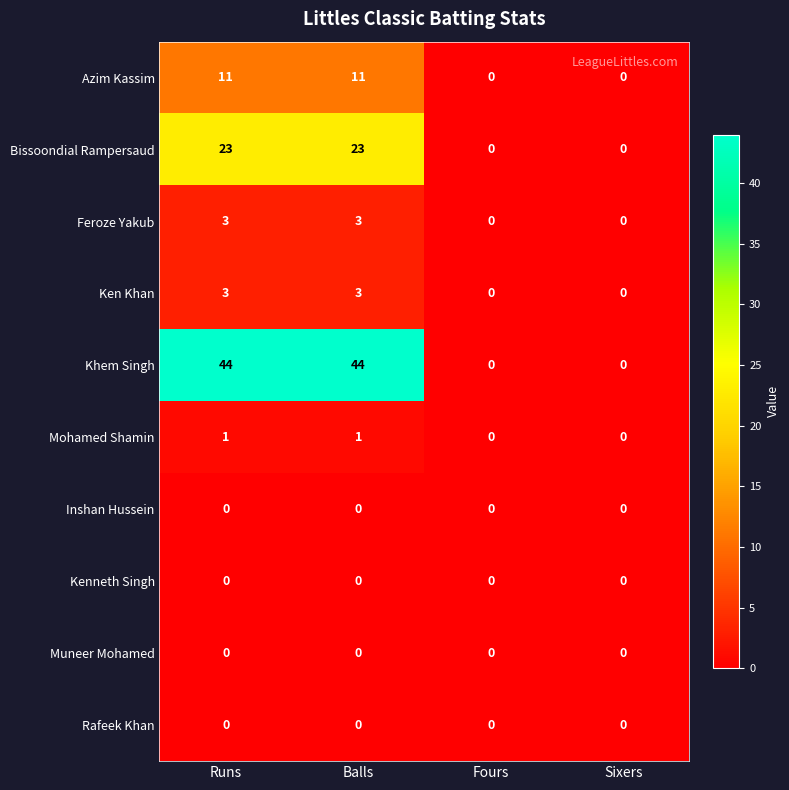

Which series has the widest spread of values?

Khem Singh